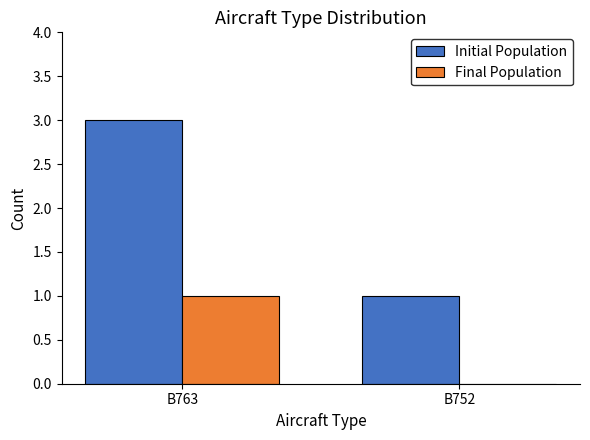

At which category does the chart reach its peak across all series?

B763